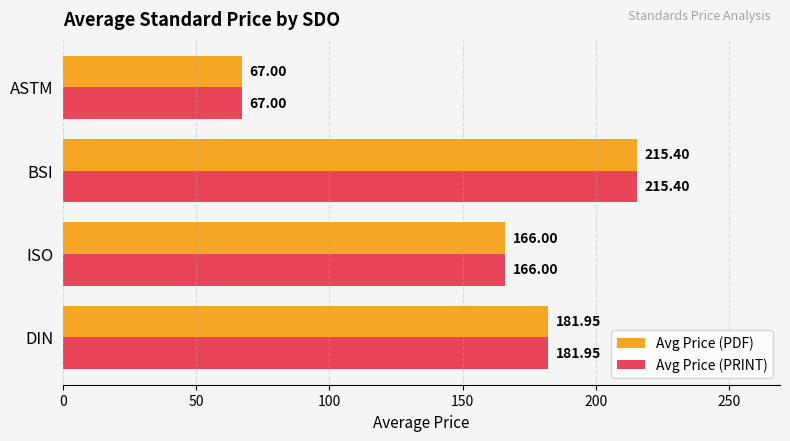

Which category has the lowest value in the Avg Price (PRINT) series?

ASTM